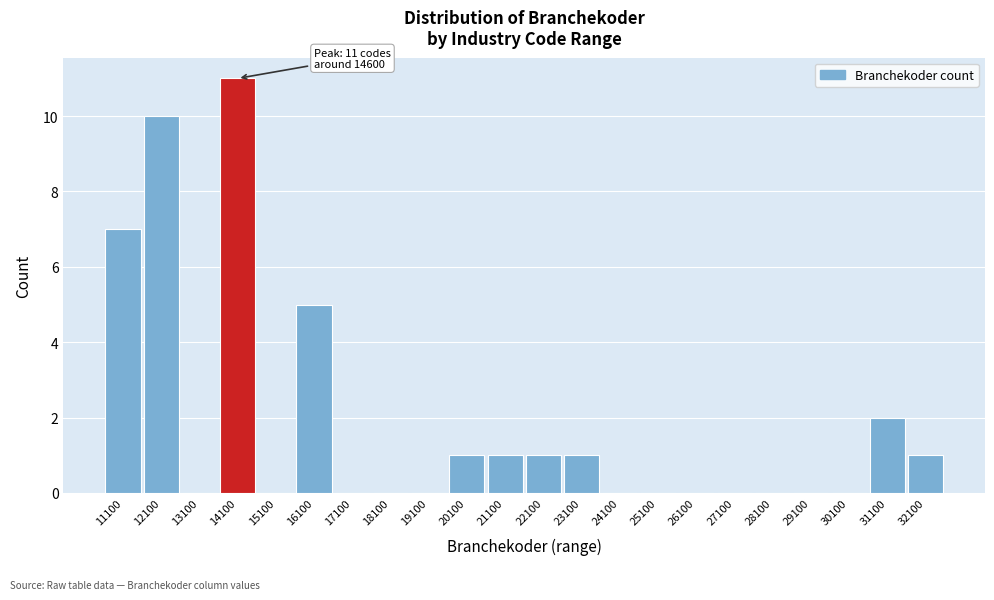

Reading left to right, extract all data points from this chart.

11100=7	12100=10	13100=0	14100=11	15100=0	16100=5	17100=0	18100=0	19100=0	20100=1	21100=1	22100=1	23100=1	24100=0	25100=0	26100=0	27100=0	28100=0	29100=0	30100=0	31100=2	32100=1